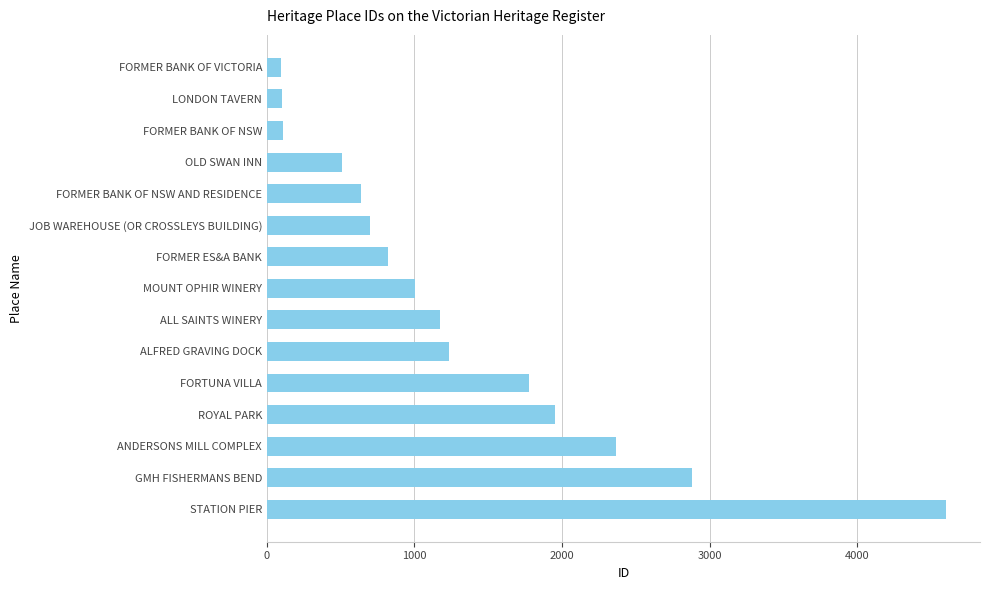

Is it true that the value at OLD SWAN INN is 754?

False